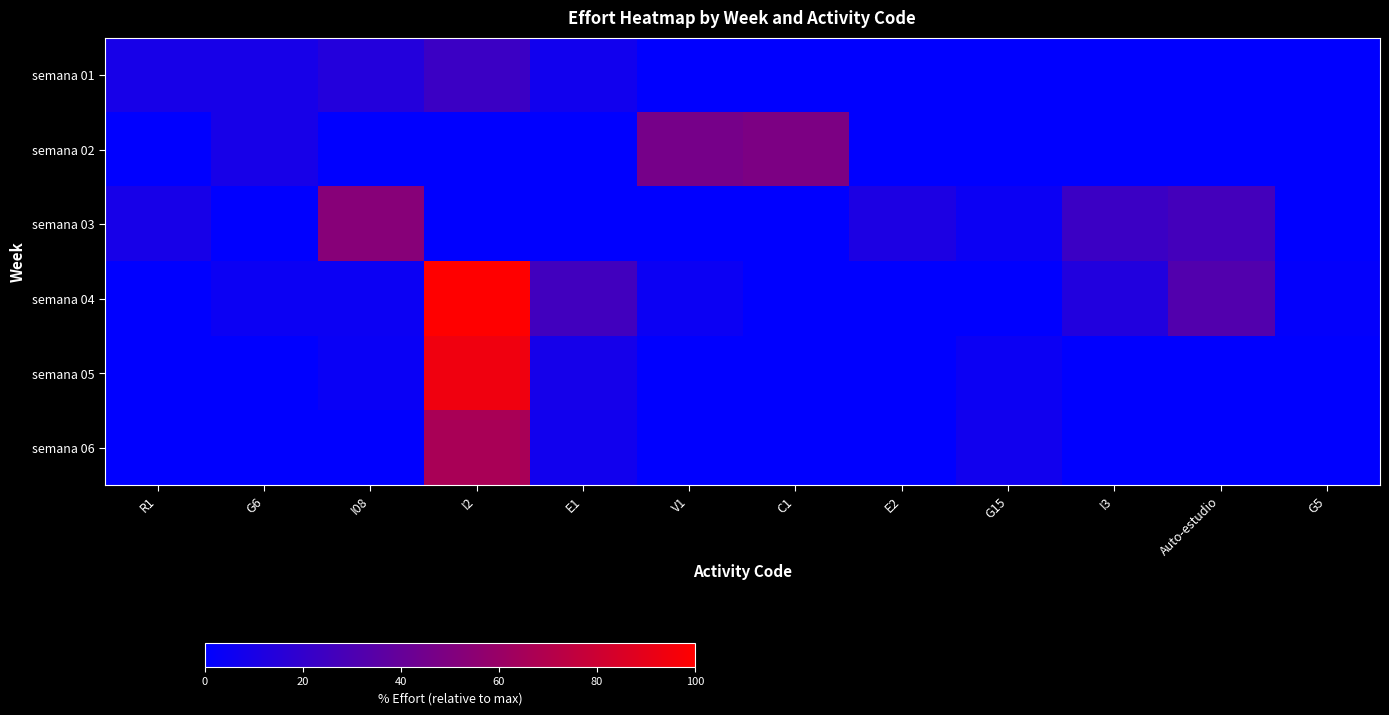

Reading right to left, what are all the values shown in this chart?

semana 01: G5=0.0	Auto-estudio=0.0	I3=0.0	G15=0.0	E2=0.0	C1=0.0	V1=0.0	E1=6.9	I2=23.1	I08=13.9	G6=9.3	R1=9.3
semana 02: G5=0.0	Auto-estudio=0.0	I3=0.0	G15=0.0	E2=0.0	C1=48.6	V1=46.3	E1=0.0	I2=0.0	I08=0.0	G6=9.3	R1=0.0
semana 03: G5=0.0	Auto-estudio=26.9	I3=23.1	G15=4.6	E2=11.1	C1=0.0	V1=0.0	E1=0.0	I2=0.0	I08=52.8	G6=0.0	R1=9.3
semana 04: G5=1.4	Auto-estudio=32.4	I3=13.0	G15=0.0	E2=0.0	C1=0.0	V1=4.6	E1=25.5	I2=100.0	I08=4.6	G6=4.6	R1=0.0
semana 05: G5=0.0	Auto-estudio=0.0	I3=0.0	G15=4.6	E2=0.0	C1=0.0	V1=0.0	E1=8.3	I2=94.0	I08=3.7	G6=0.0	R1=0.0
semana 06: G5=0.0	Auto-estudio=0.0	I3=0.0	G15=6.9	E2=0.0	C1=0.0	V1=0.0	E1=6.9	I2=66.2	I08=0.0	G6=0.0	R1=0.0